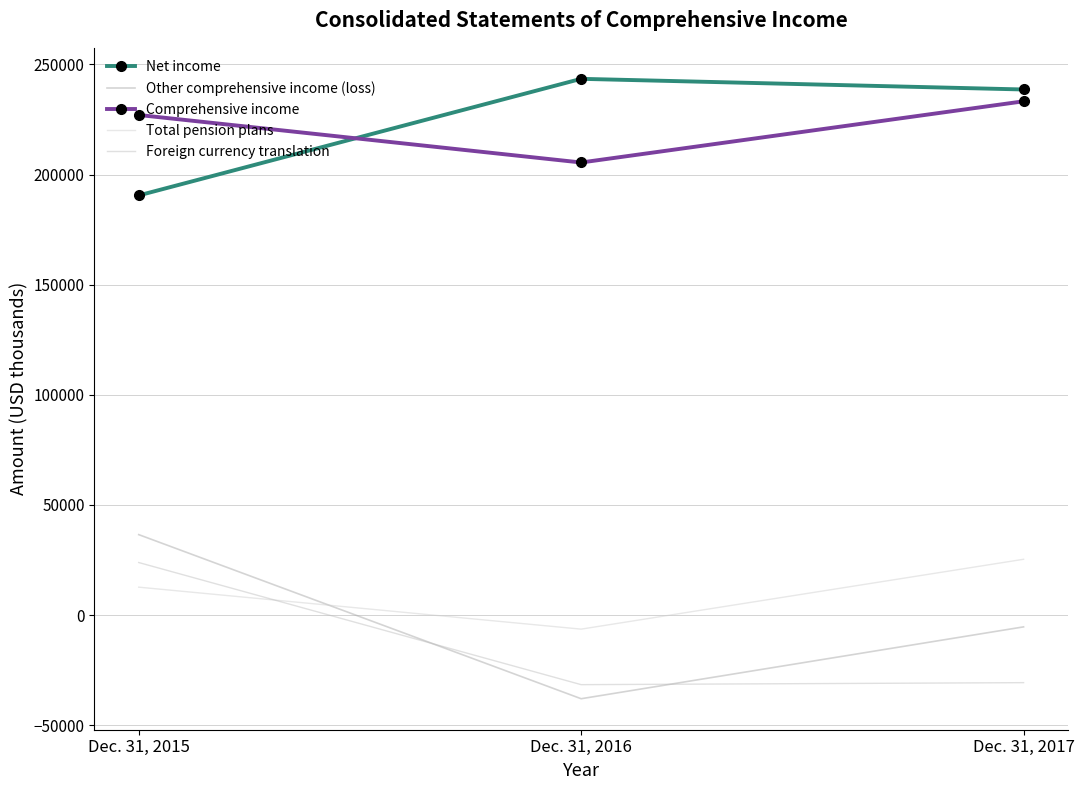

Reading left to right, transcribe all the data shown in this chart.

Net income: Dec. 31, 2015=190509	Dec. 31, 2016=243441	Dec. 31, 2017=238603
Other comprehensive income (loss): Dec. 31, 2015=36516	Dec. 31, 2016=-37984	Dec. 31, 2017=-5366
Comprehensive income: Dec. 31, 2015=227025	Dec. 31, 2016=205457	Dec. 31, 2017=233237
Total pension plans: Dec. 31, 2015=12667	Dec. 31, 2016=-6389	Dec. 31, 2017=25321
Foreign currency translation: Dec. 31, 2015=23849	Dec. 31, 2016=-31595	Dec. 31, 2017=-30687